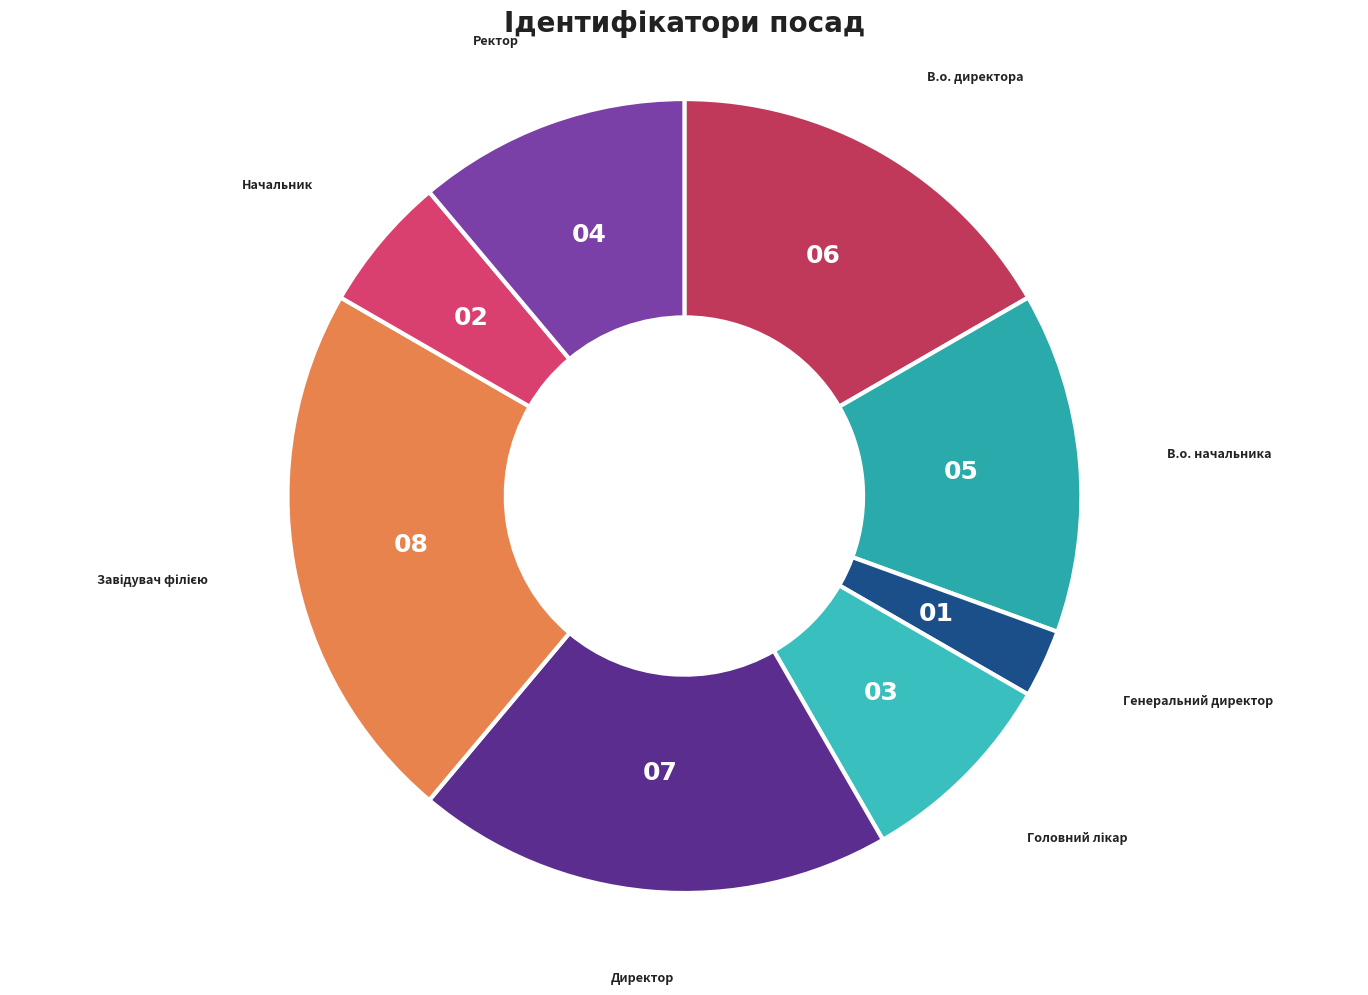

Which has a higher value, Ректор or В.о. начальника?

В.о. начальника